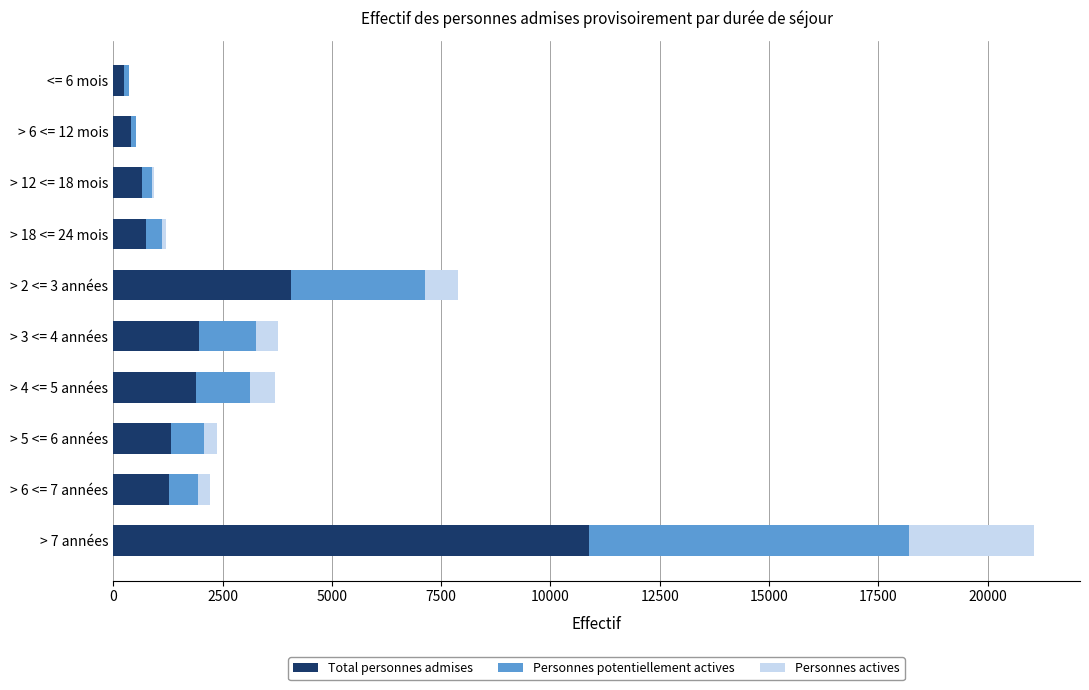

At which category is the sum across all series the highest?

> 7 années